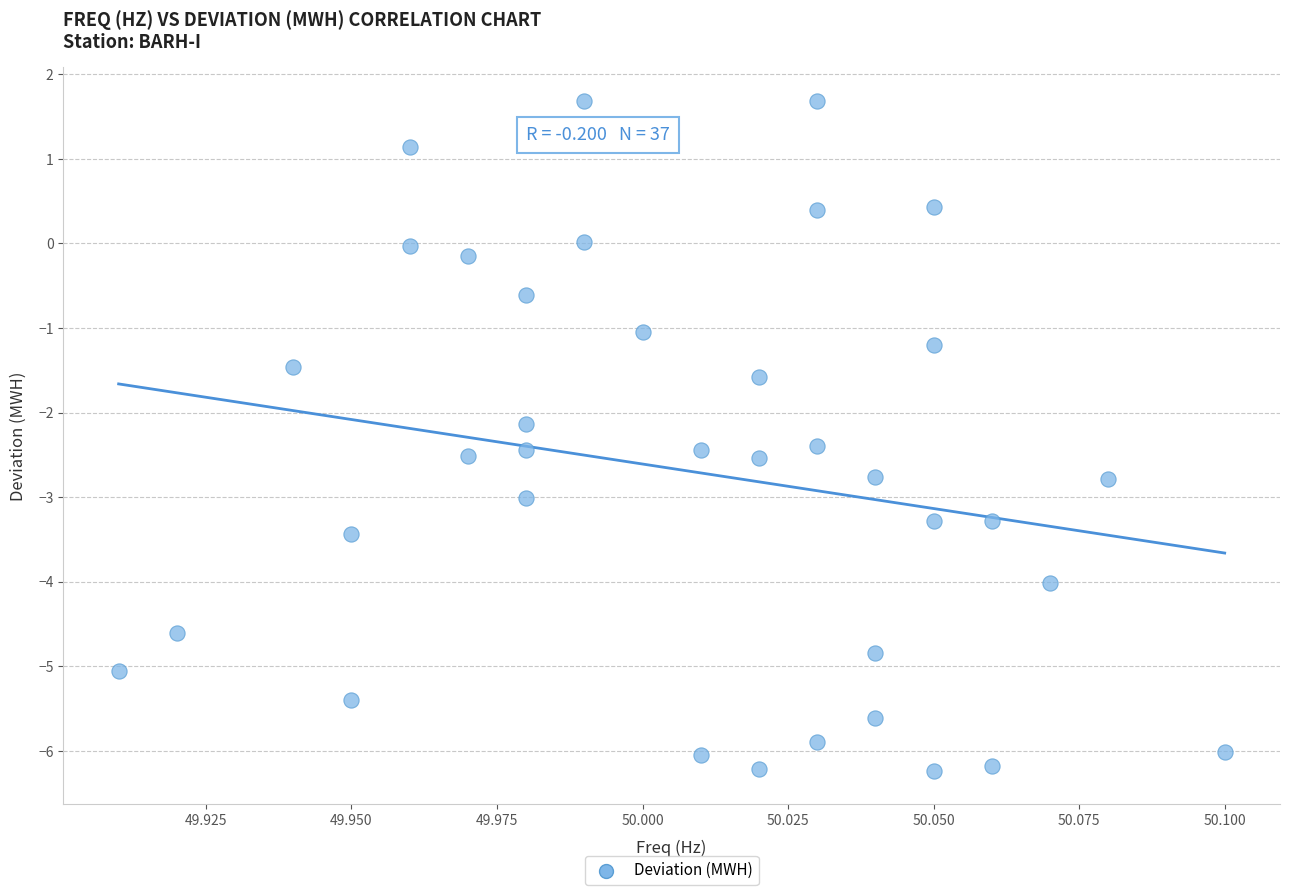

What Y value in the scatter plot is closest to -2?

-2.1